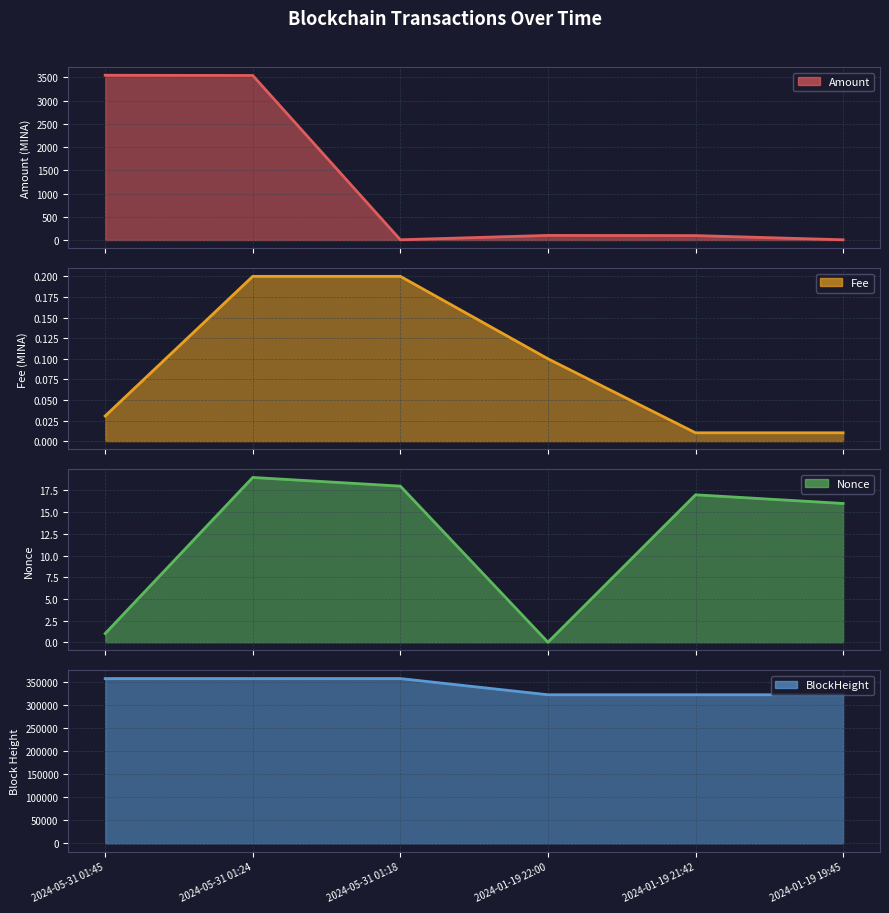

What are all the series names shown in the legend?

Amount, Fee, Nonce, BlockHeight